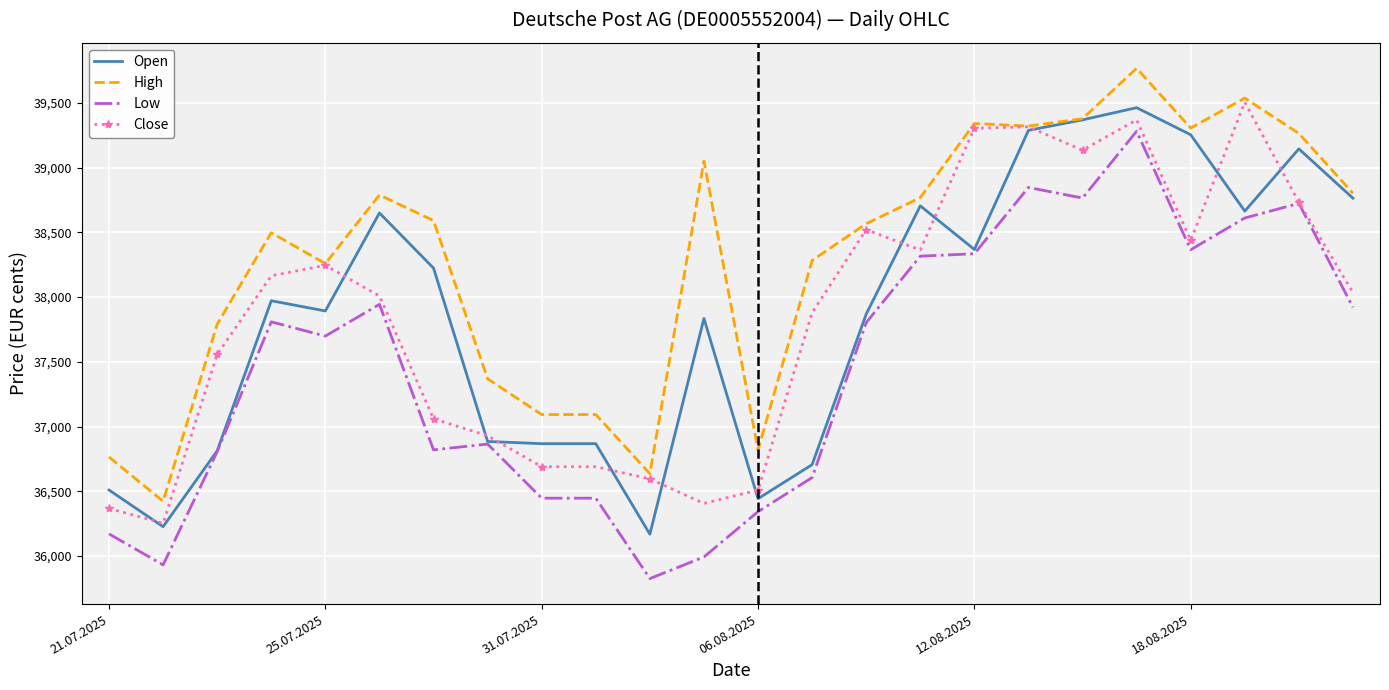

True or false: High and Low cross at least once.

False